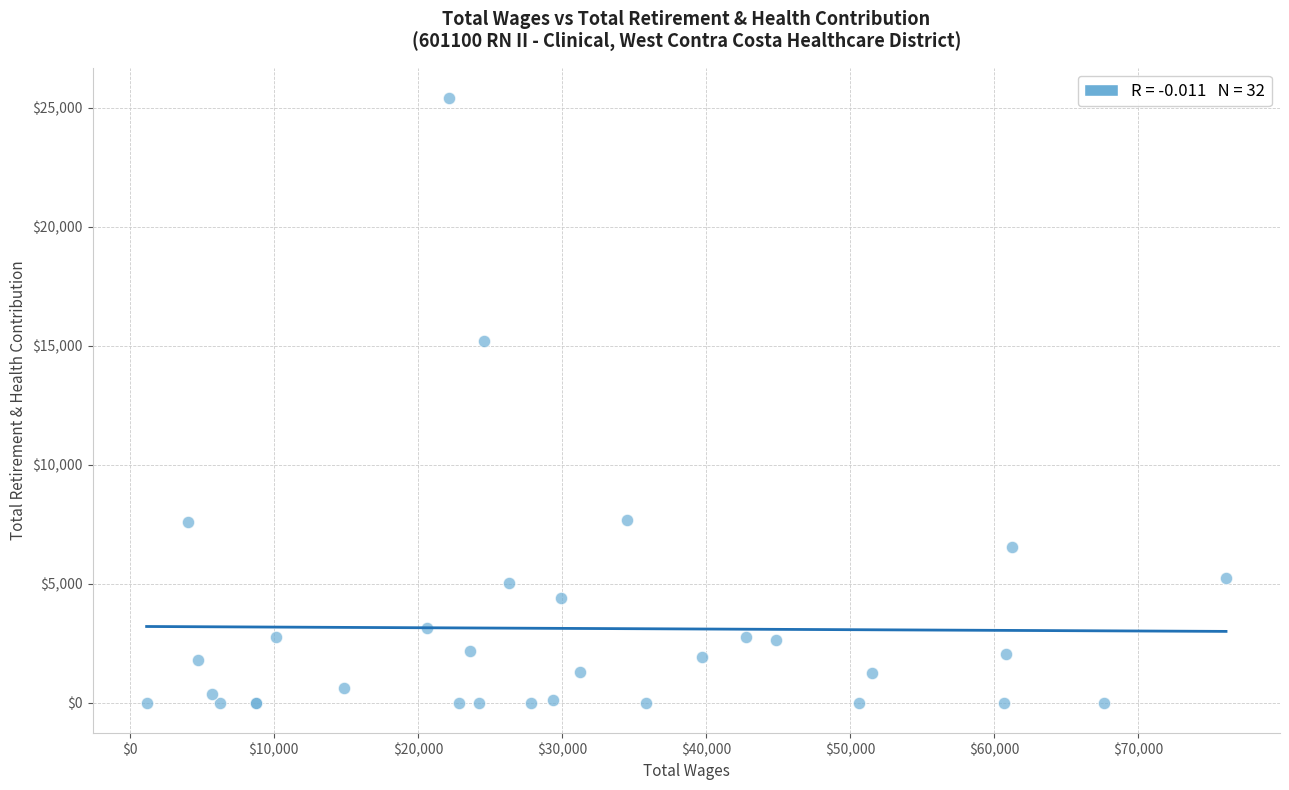

What Y value in the scatter plot is closest to 12706?

15208